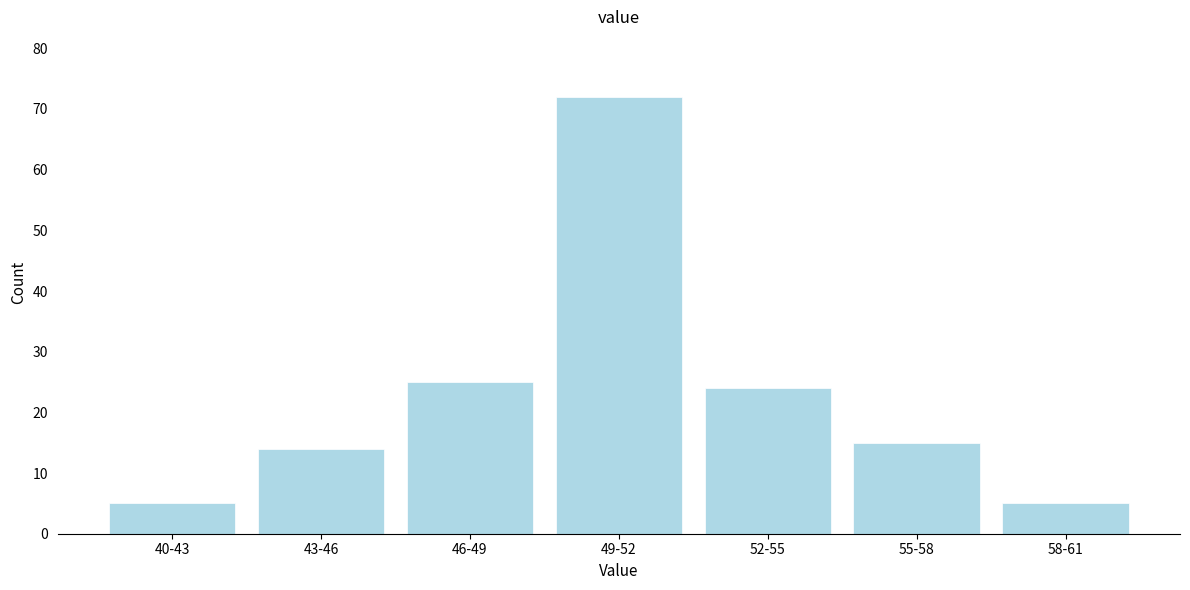

Reading right to left, what are all the values shown in this chart?

5	15	24	72	25	14	5